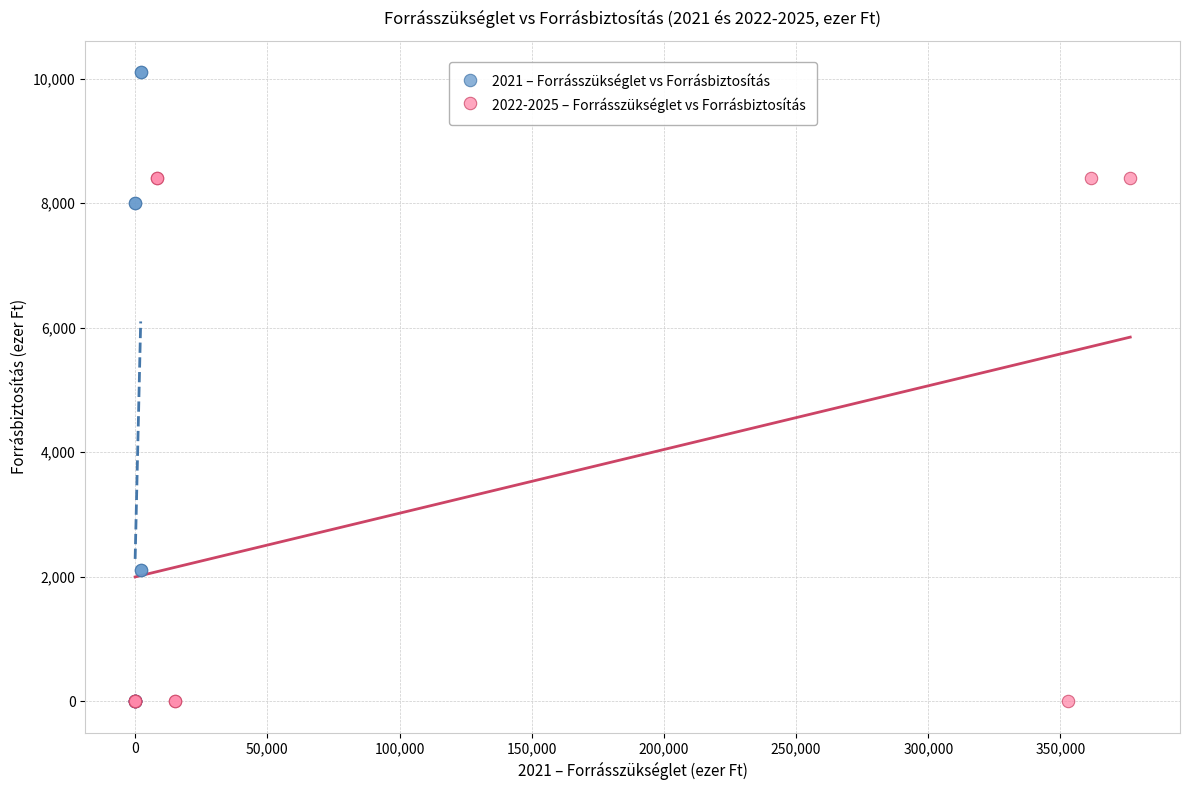

Which series has the largest Y range (max minus min)?

2021 – Forrásszükséglet vs Forrásbiztosítás